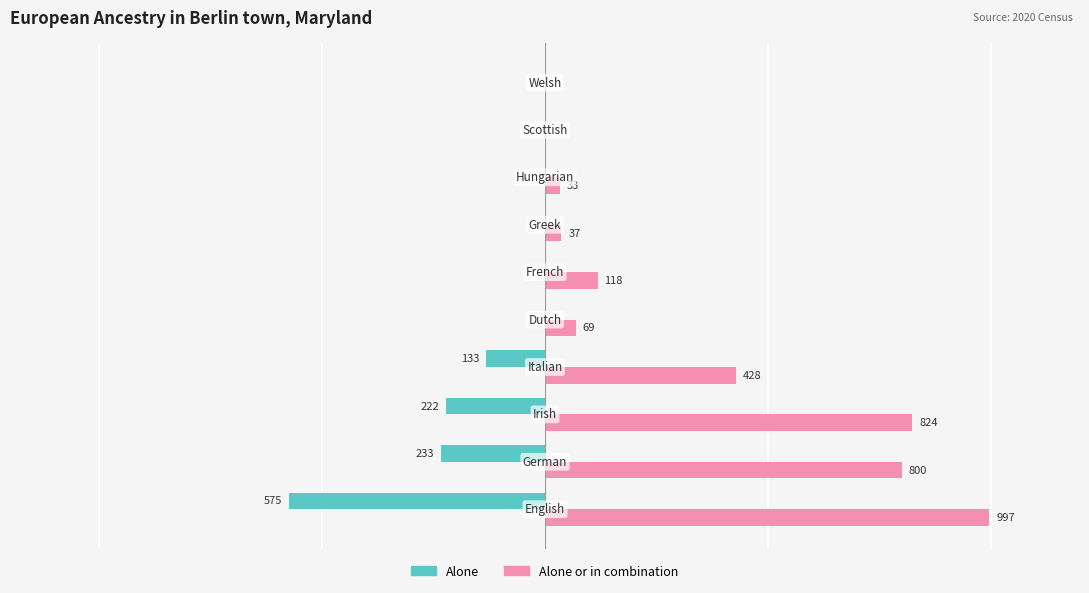

Which series has the largest total across all categories?

Alone or in combination